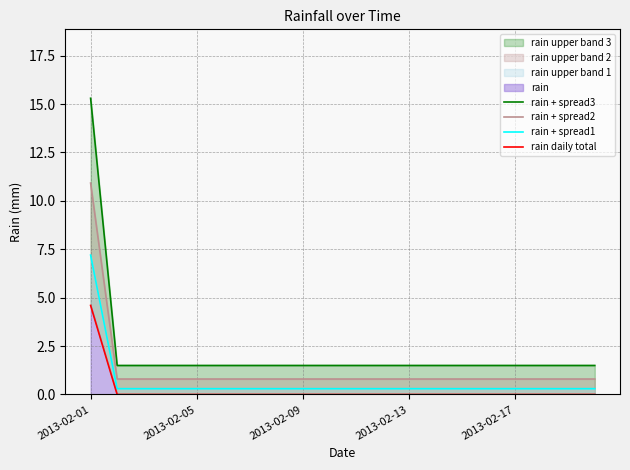

What is the value of the rain + spread2 point at the 17th from the left?

0.8